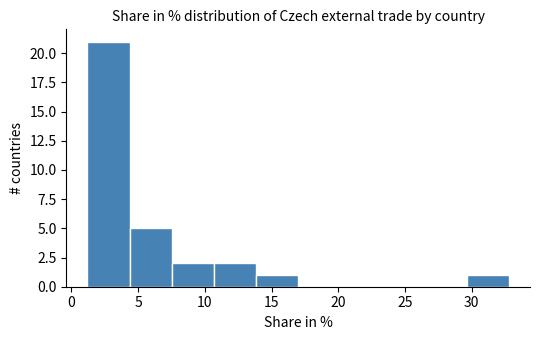

What is the height of the bar covering 29.5 to 33.0 on the x-axis? Neither the bar edges nor the heights are printed on the chart, so give them approximately, as read against the axes.

1